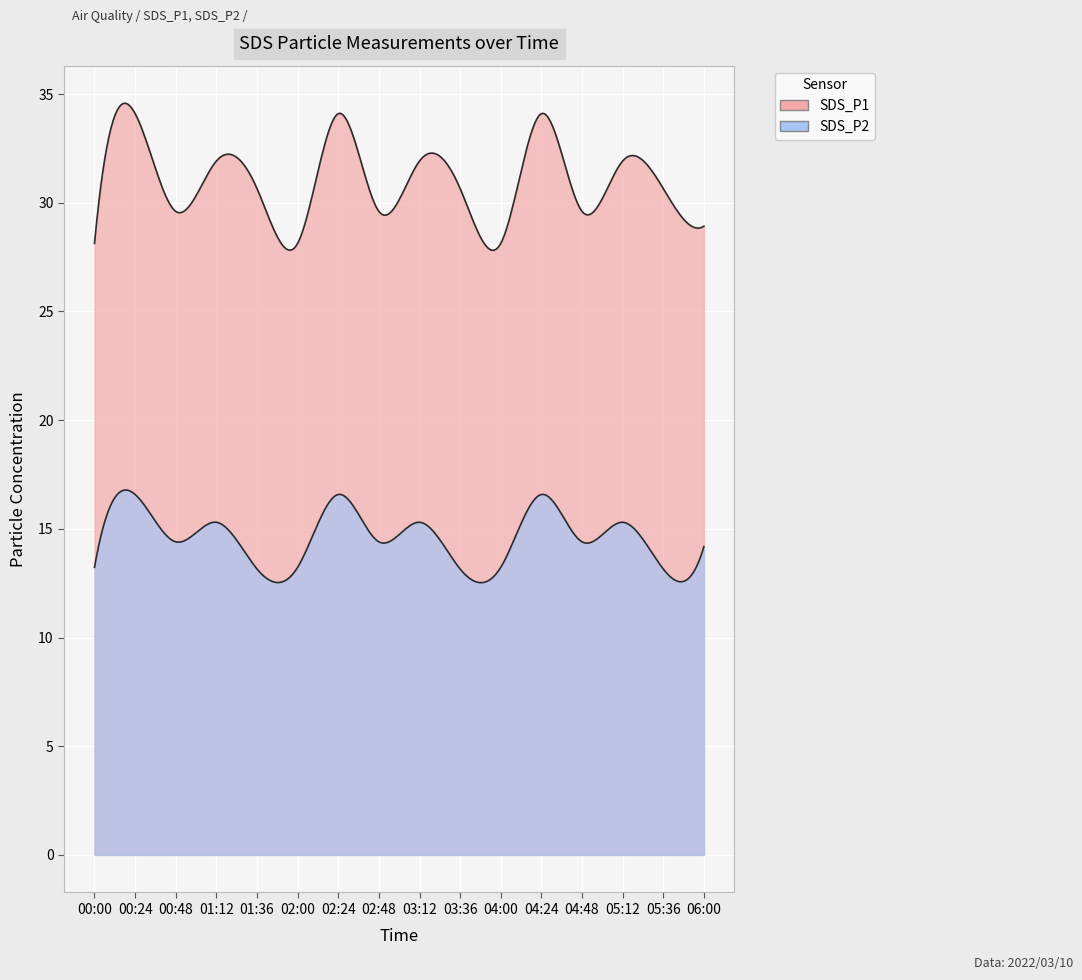

True or false: SDS_P1 and SDS_P2 cross at least once.

False